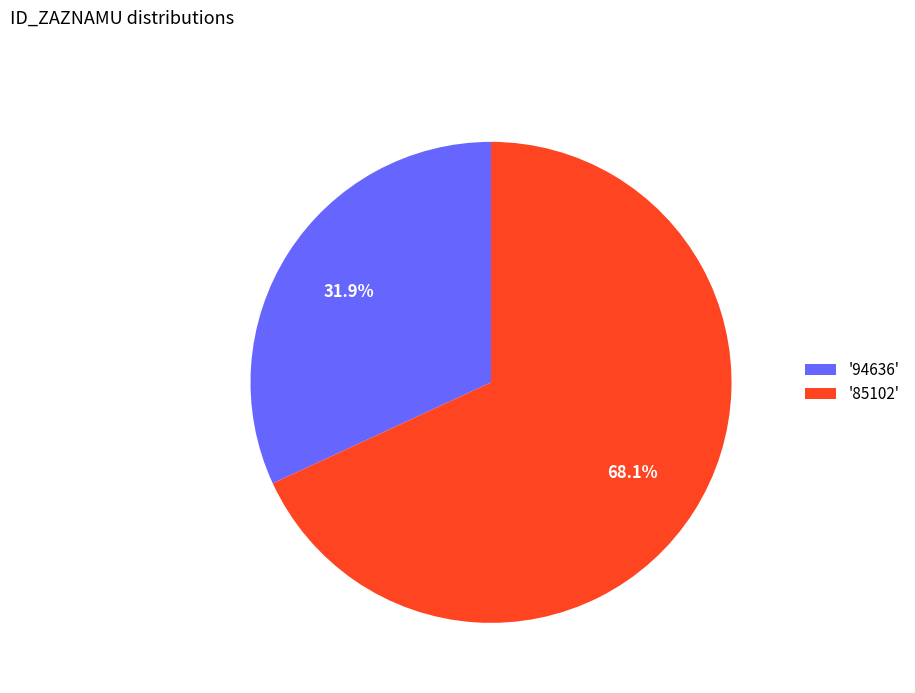

Is the sum of '85102' and '94636' greater than half?

Yes